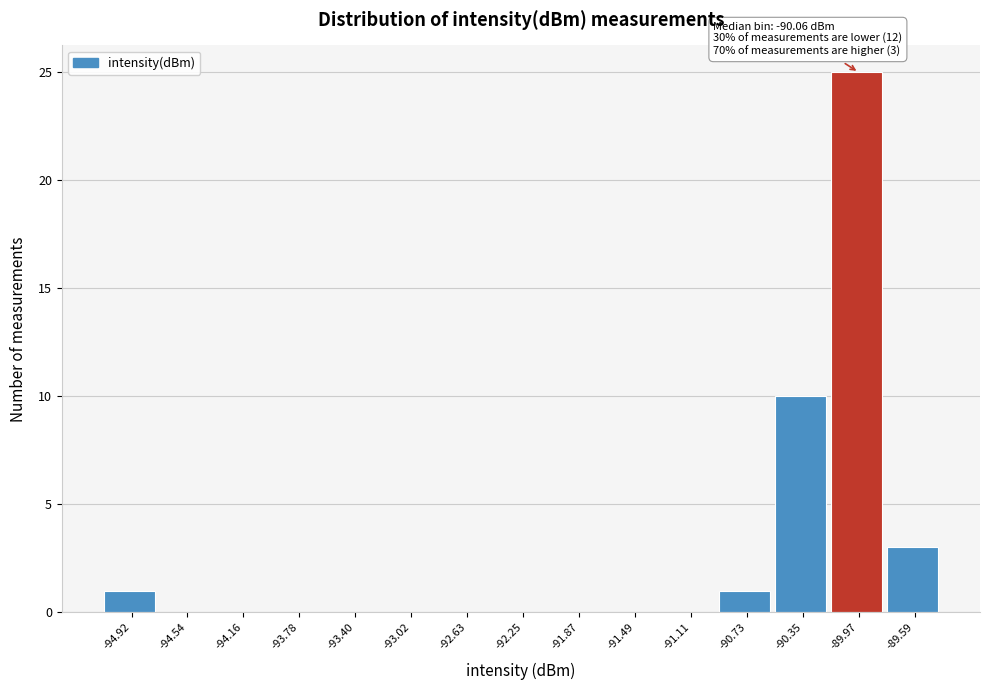

Which range on the x-axis has the tallest bar?

-90.15 to -89.80